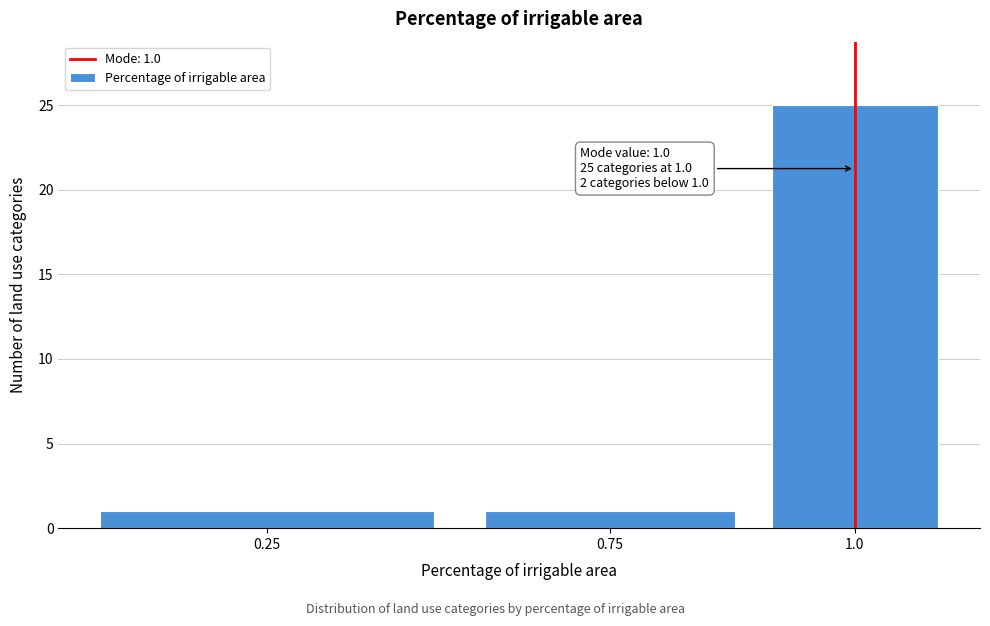

Reading right to left, transcribe all the data shown in this chart.

1.0=25	0.75=1	0.25=1